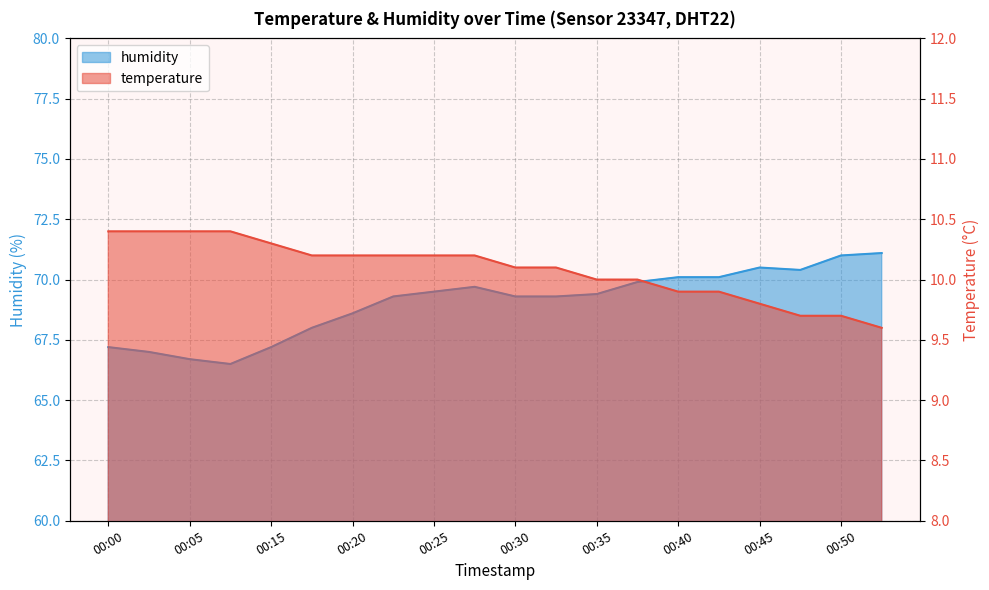

Read the temperature value at 2023-03-01T00:23:09.

10.2